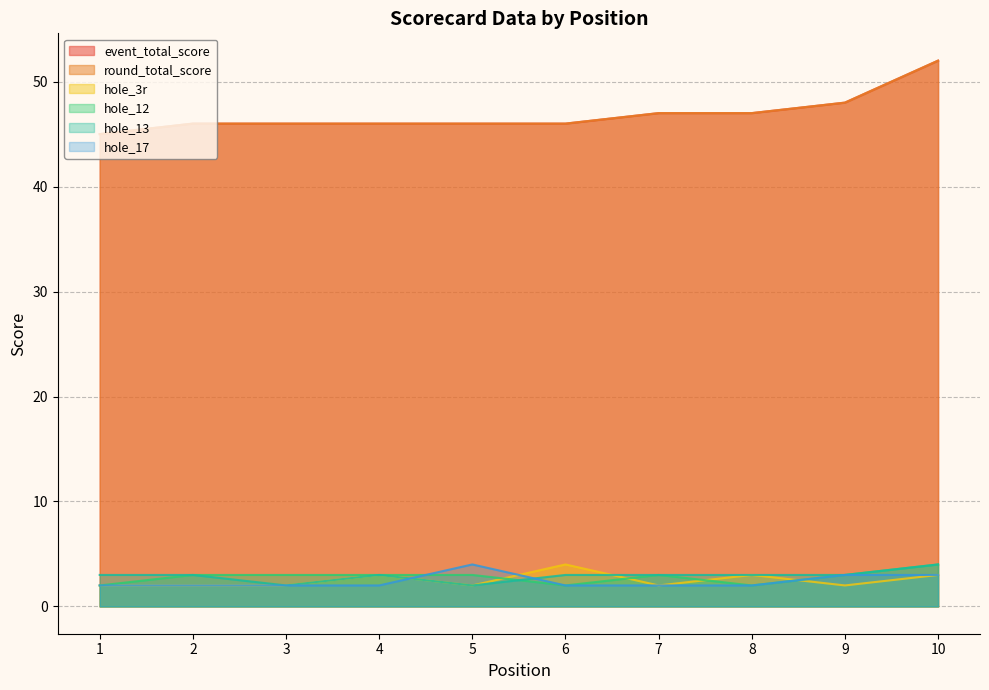

How many interior local peaks does the hole_13 series have?

1